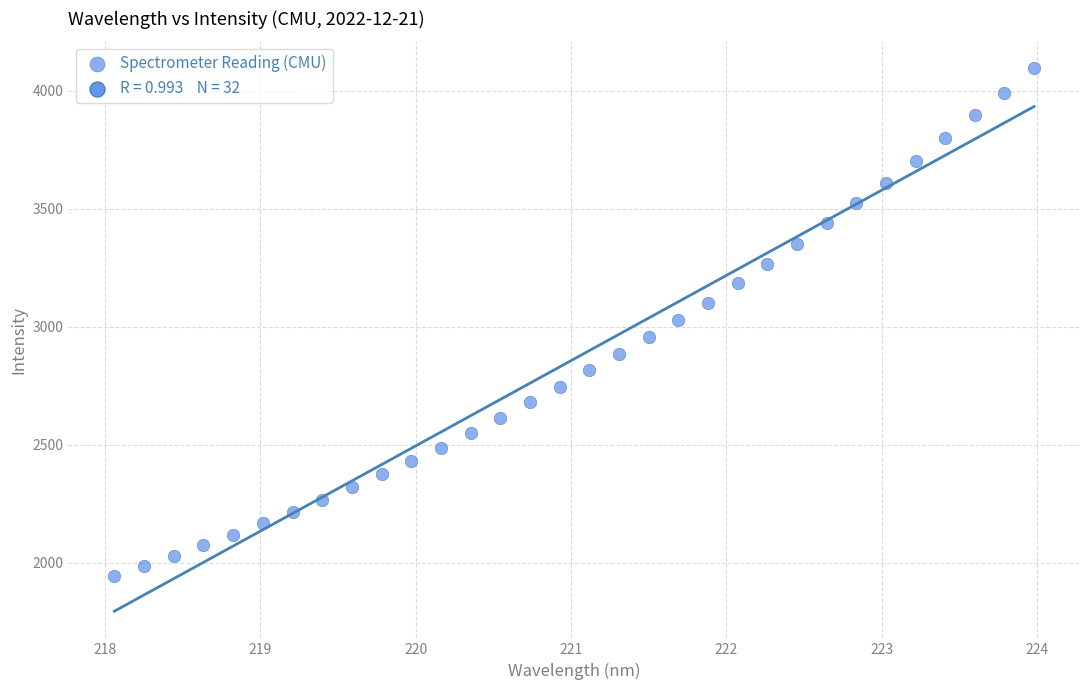

What is the range of Y values (max minus min)?

2148.1